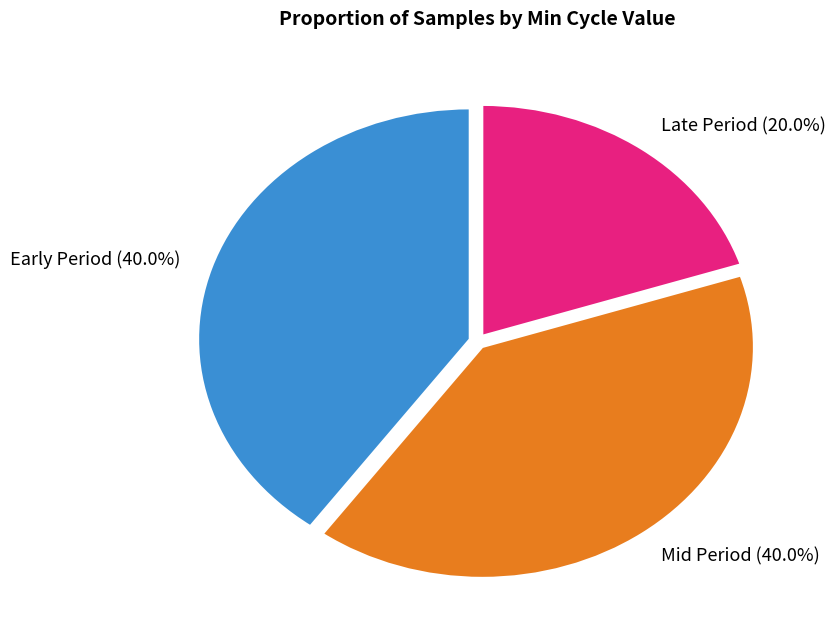

Do Mid Period (40.0%) and Late Period (20.0%) together represent more than half of the pie?

Yes